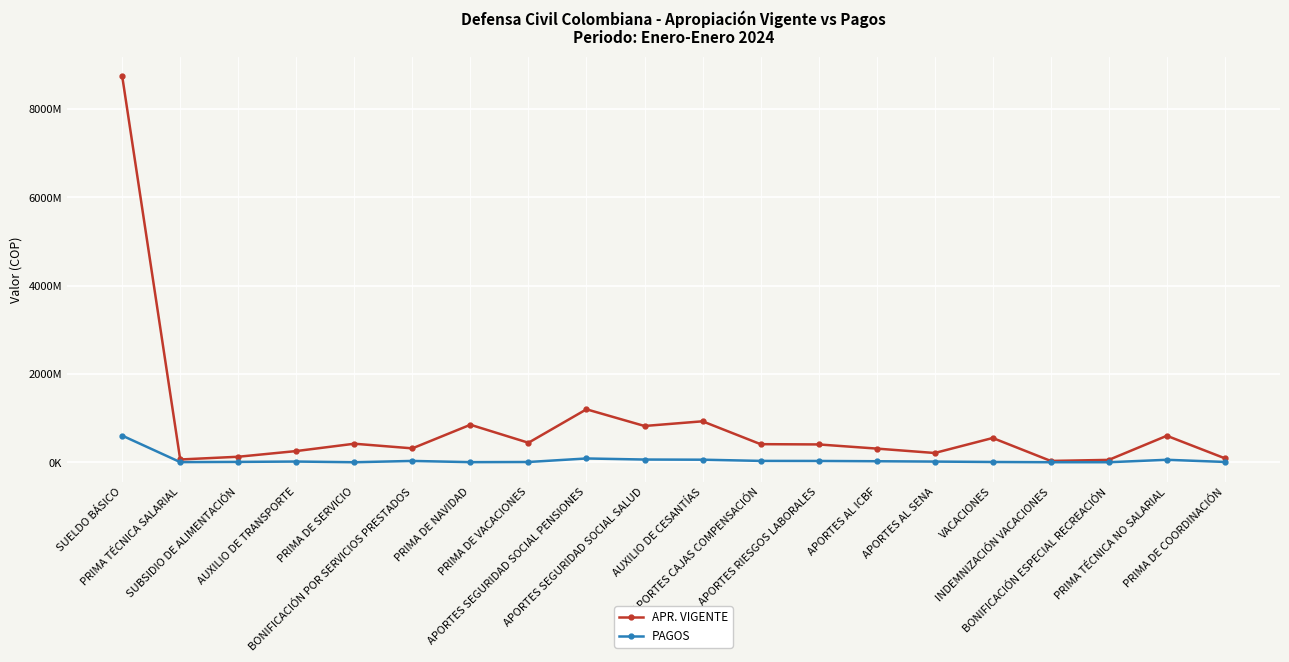

What are all the series names shown in the legend?

APR. VIGENTE, PAGOS